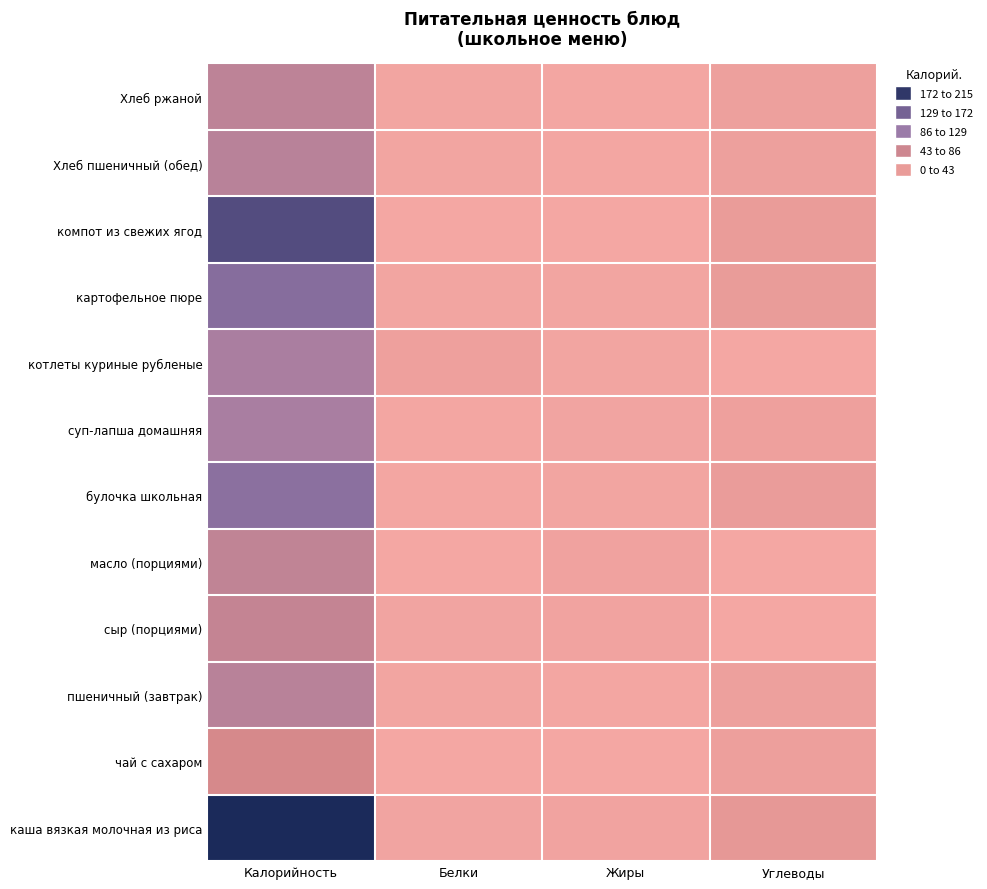

At Углеводы, list the series in order from smallest to largest.

котлеты куриные рубленые, масло (порциями), сыр (порциями), суп-лапша домашняя, Хлеб ржаной, пшеничный (завтрак), Хлеб пшеничный (обед), чай с сахаром, булочка школьная, компот из свежих ягод, картофельное пюре, каша вязкая молочная из риса